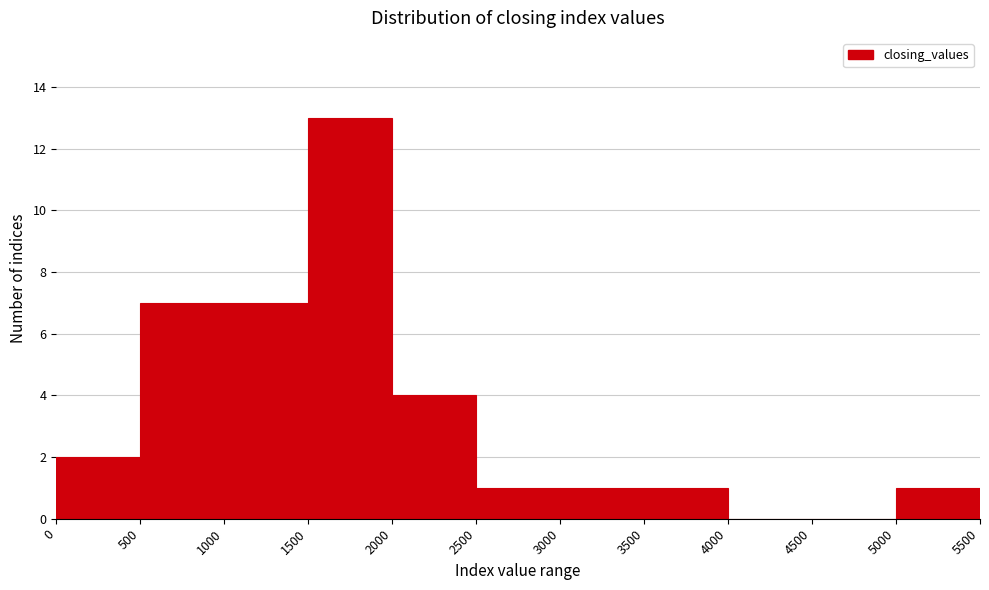

Reading left to right, list every bar in this chart as the range it spans on the x-axis followed by its height. The values are not printed on the chart, so give them approximately, as read against the axis.

0 to 500: 2
500 to 1000: 7
1000 to 1500: 7
1500 to 2000: 13
2000 to 2500: 4
2500 to 3000: 1
3000 to 3500: 1
3500 to 4000: 1
4000 to 4500: 0
4500 to 5000: 0
5000 to 5500: 1